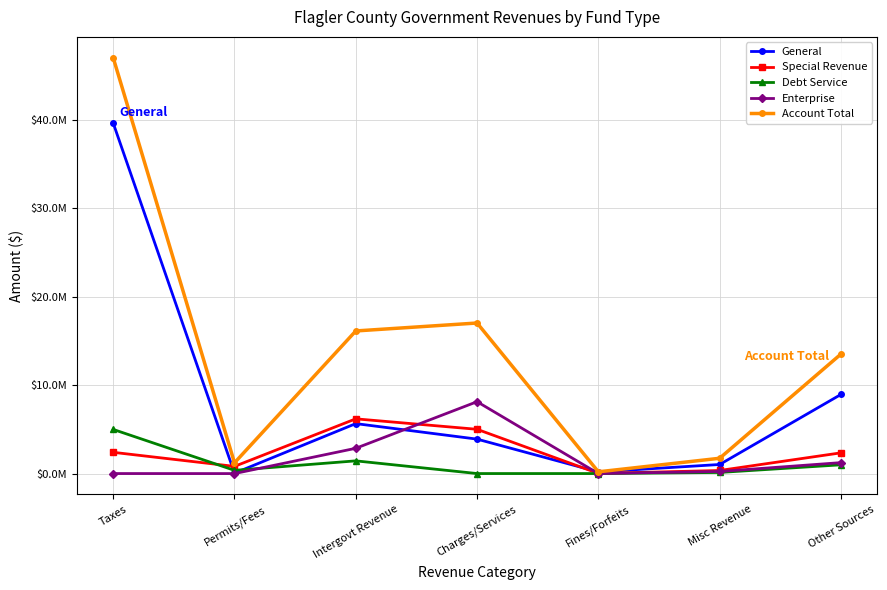

At Charges/Services, list the series in order from largest to smallest.

Account Total, Enterprise, Special Revenue, General, Debt Service